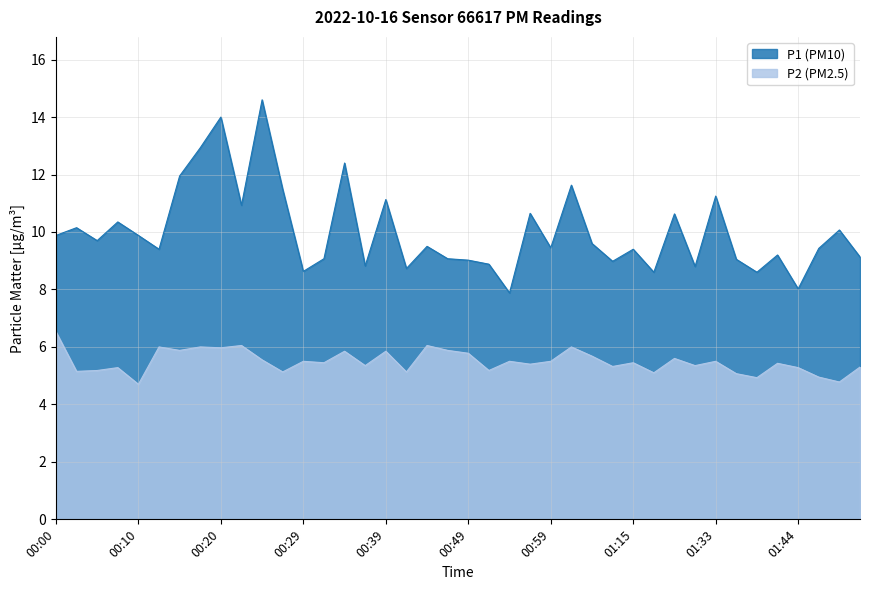

Rank the categories by P2 value from lowest to highest.

00:10, 01:49, 01:39, 01:46, 01:36, 01:18, 00:27, 00:42, 00:03, 00:05, 00:52, 00:07, 01:44, 01:51, 01:07, 00:37, 01:31, 00:57, 01:41, 00:32, 01:15, 00:29, 00:54, 00:59, 01:33, 00:24, 01:28, 01:04, 00:49, 00:34, 00:39, 00:15, 00:47, 00:20, 00:12, 00:17, 01:02, 00:22, 00:44, 00:00